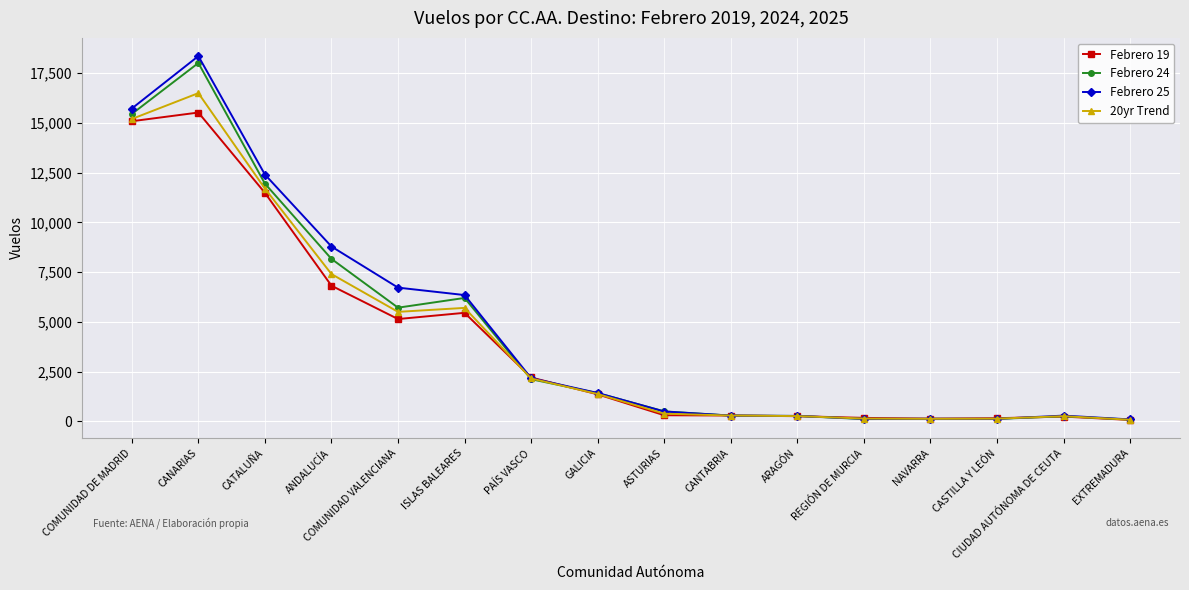

Does the chart have visible grid lines?

Yes